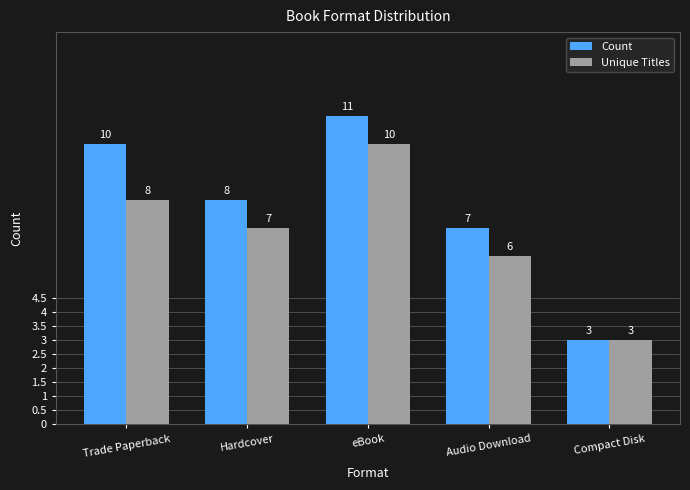

Reading left to right, transcribe all the data shown in this chart.

Count: 10	8	11	7	3
Unique Titles: 8	7	10	6	3